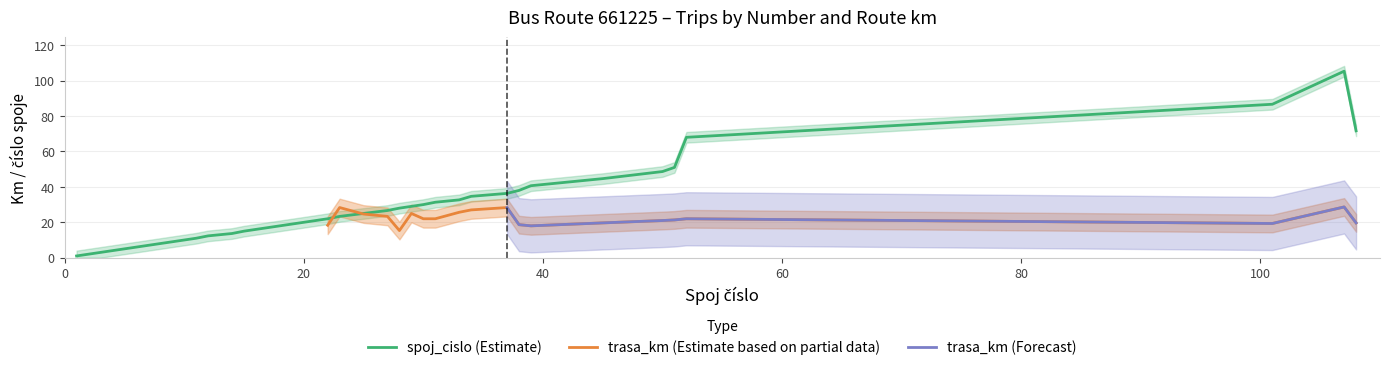

What is the highest value of the spoj_cislo (Estimate) series?

105.3